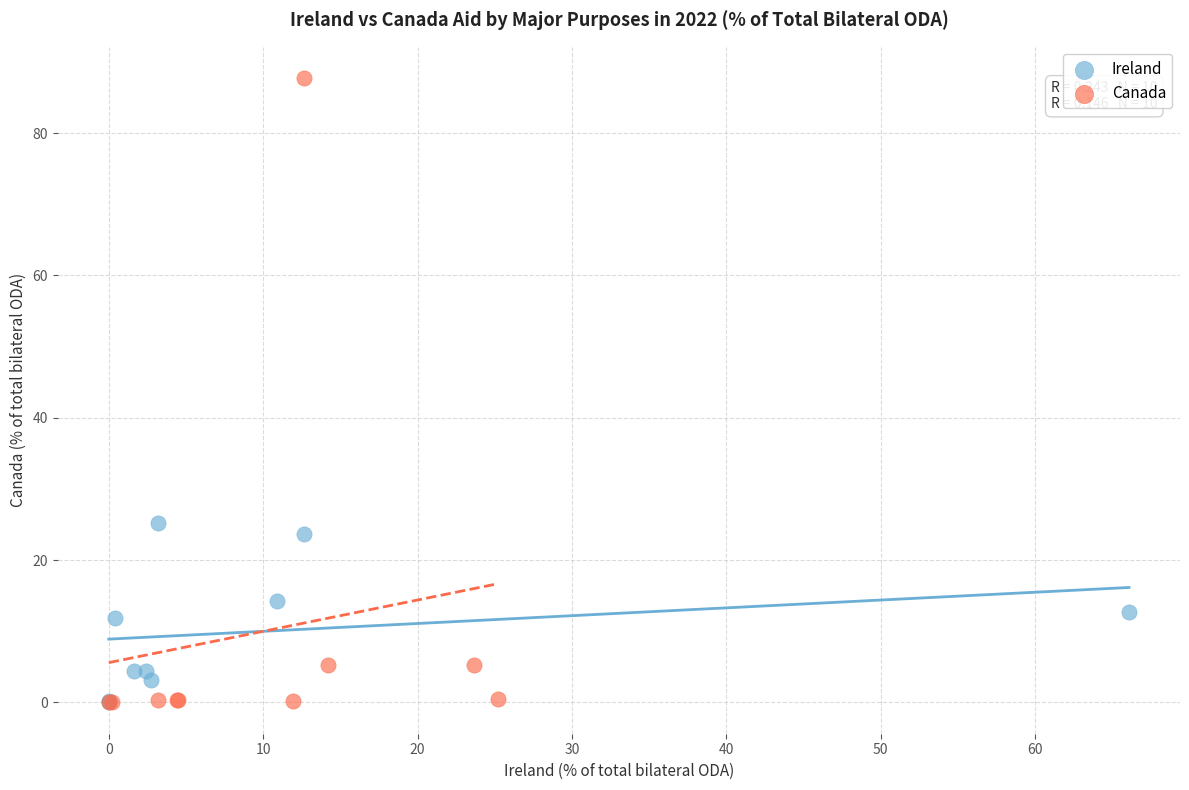

What are all the series names shown in the legend?

Ireland, Canada